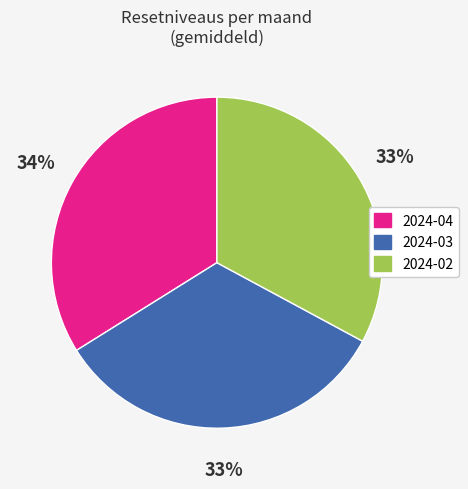

To the nearest percent, what is the difference between the largest and smallest slice percentages?

1%